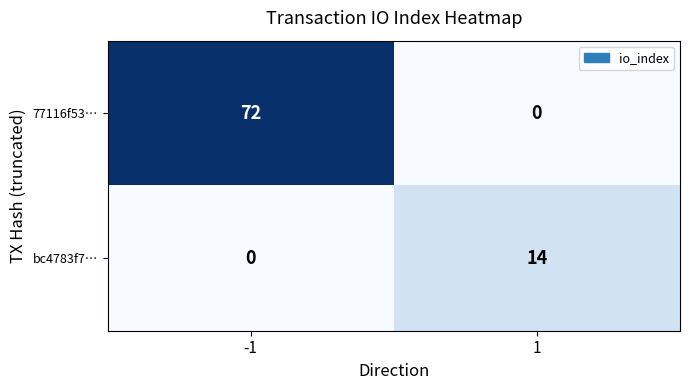

What is the sum of the bc4783f7… values at 1 and -1?

14